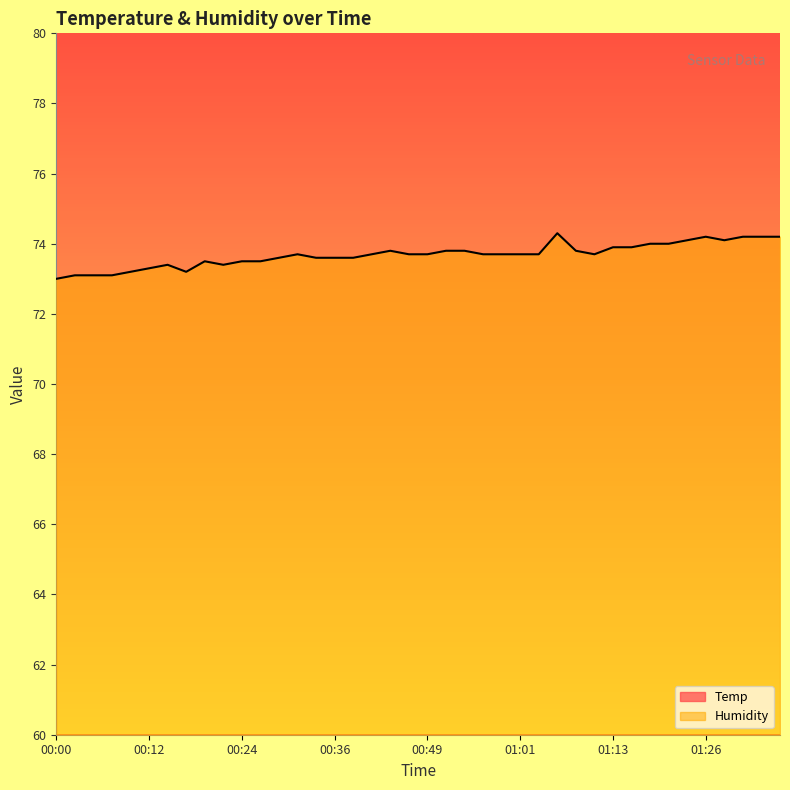

Which category has the highest value across all series?

01:06